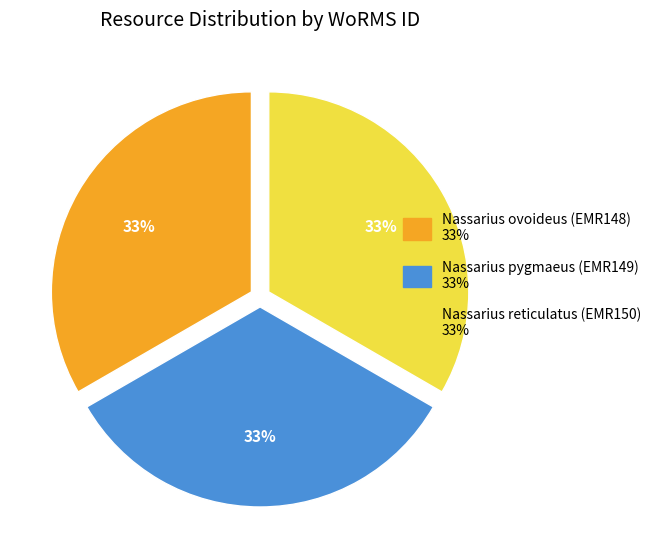

Approximately how many times larger is the value at Nassarius ovoideus (EMR148) compared to Nassarius pygmaeus (EMR149)?

1.0